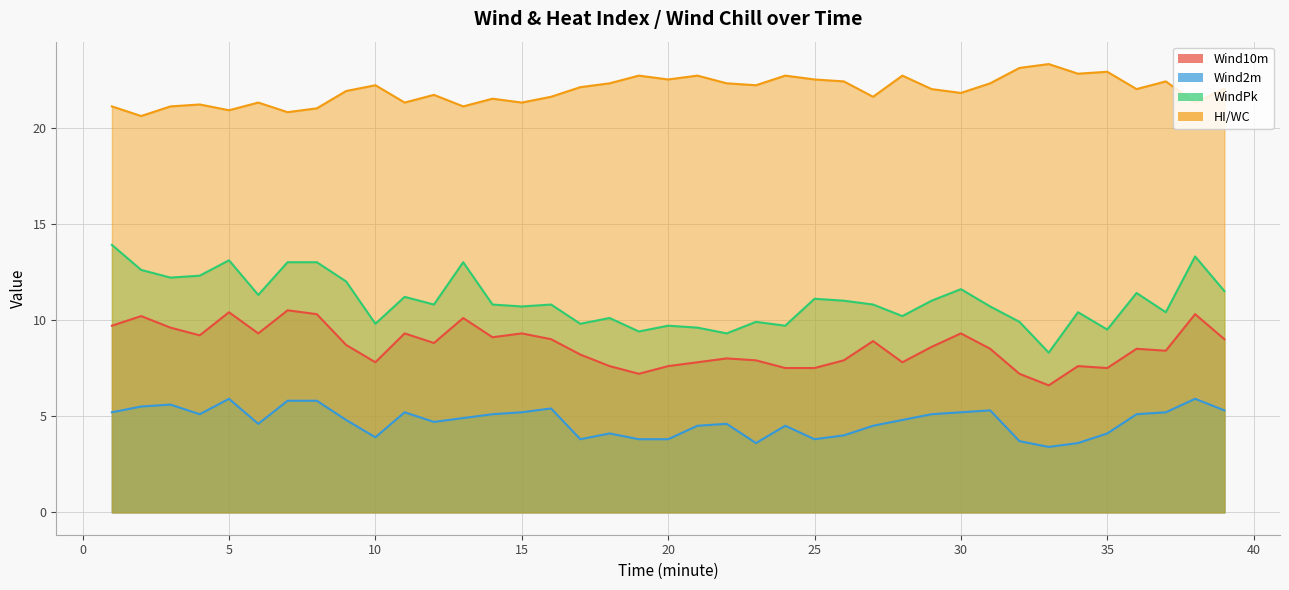

Reading left to right, list all the values displayed in this chart.

Wind10m: 9.7	10.2	9.6	9.2	10.4	9.3	10.5	10.3	8.7	7.8	9.3	8.8	10.1	9.1	9.3	9.0	8.2	7.6	7.2	7.6	7.8	8.0	7.9	7.5	7.5	7.9	8.9	7.8	8.6	9.3	8.5	7.2	6.6	7.6	7.5	8.5	8.4	10.3	9.0
Wind2m: 5.2	5.5	5.6	5.1	5.9	4.6	5.8	5.8	4.8	3.9	5.2	4.7	4.9	5.1	5.2	5.4	3.8	4.1	3.8	3.8	4.5	4.6	3.6	4.5	3.8	4.0	4.5	4.8	5.1	5.2	5.3	3.7	3.4	3.6	4.1	5.1	5.2	5.9	5.3
WindPk: 13.9	12.6	12.2	12.3	13.1	11.3	13.0	13.0	12.0	9.8	11.2	10.8	13.0	10.8	10.7	10.8	9.8	10.1	9.4	9.7	9.6	9.3	9.9	9.7	11.1	11.0	10.8	10.2	11.0	11.6	10.7	9.9	8.3	10.4	9.5	11.4	10.4	13.3	11.5
HI/WC: 21.1	20.6	21.1	21.2	20.9	21.3	20.8	21.0	21.9	22.2	21.3	21.7	21.1	21.5	21.3	21.6	22.1	22.3	22.7	22.5	22.7	22.3	22.2	22.7	22.5	22.4	21.6	22.7	22.0	21.8	22.3	23.1	23.3	22.8	22.9	22.0	22.4	21.3	22.0